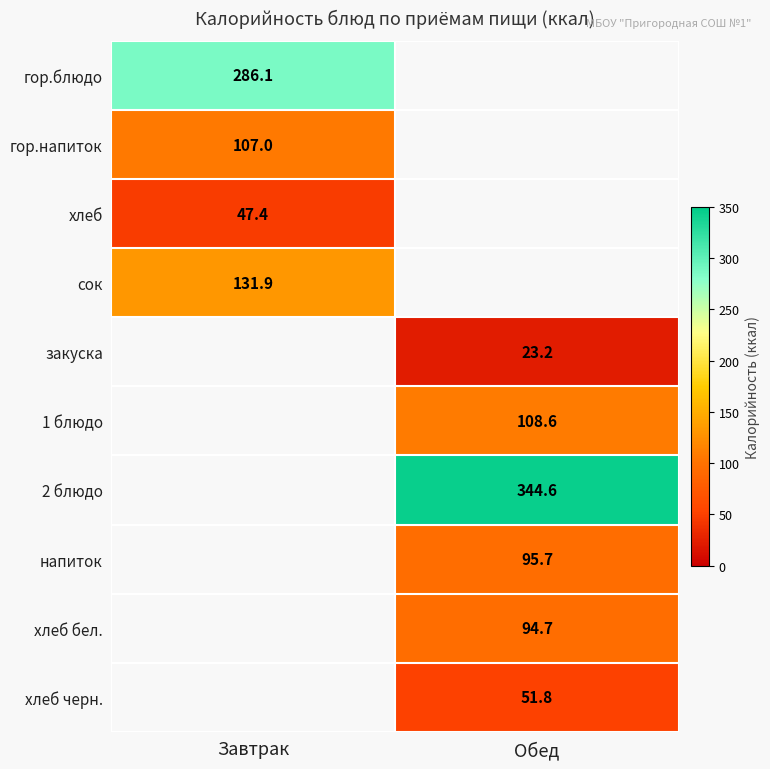

At how many categories does at least one series exceed 191?

2